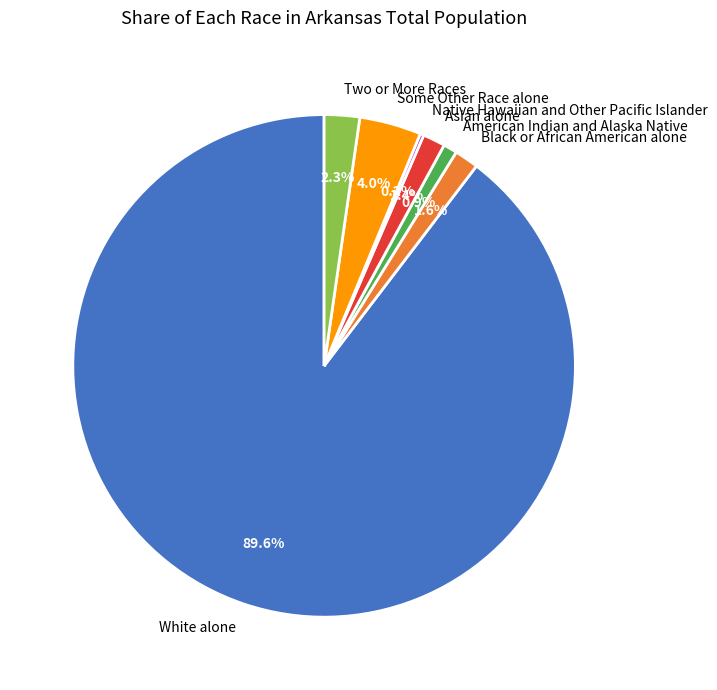

To the nearest percent, what percentage of the pie is Some Other Race alone?

4%